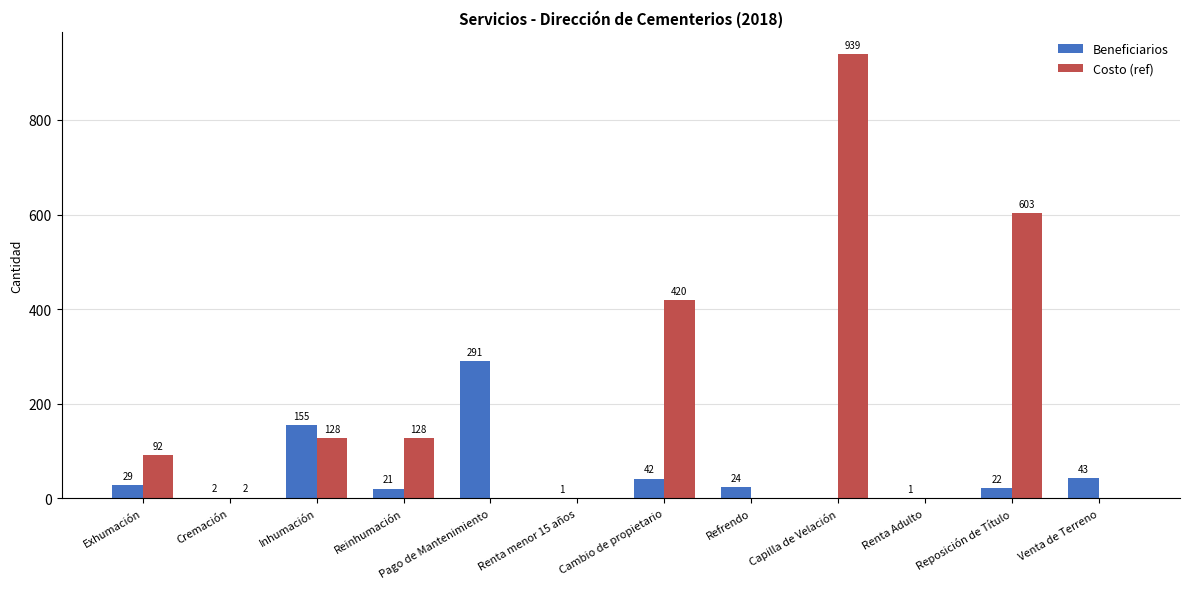

Is it true that Beneficiarios equals 32 at Inhumación?

False